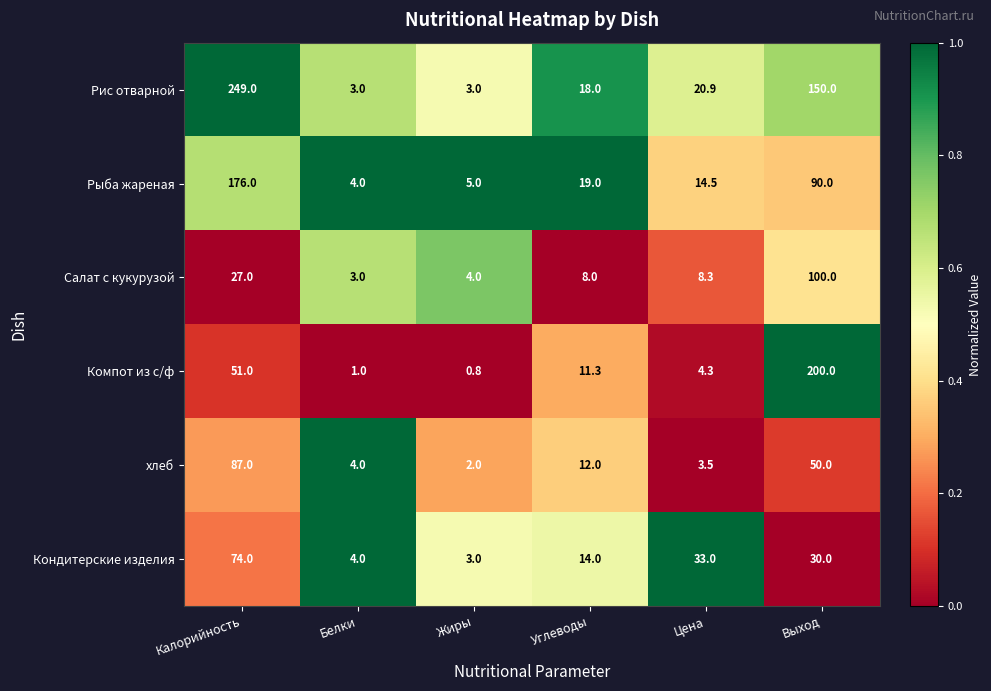

The value of хлеб at Жиры is 2.6. True or false?

False